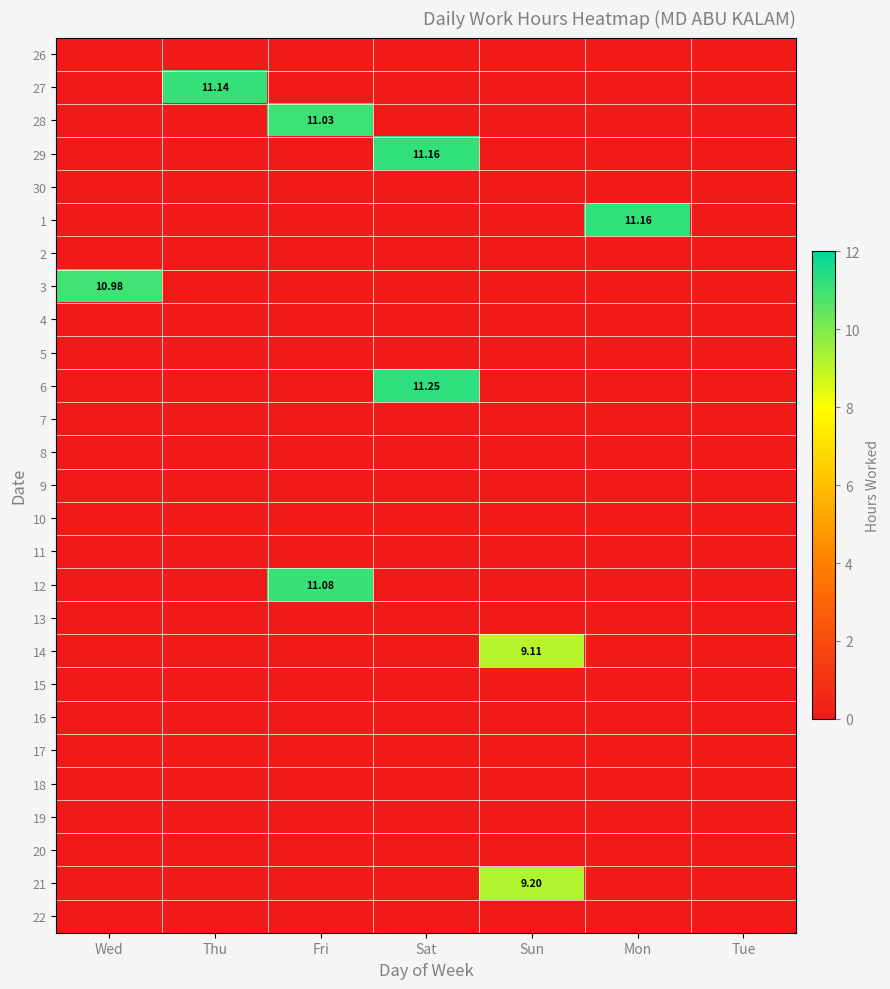

What is the spread (max minus min) of values at Sat?

11.2